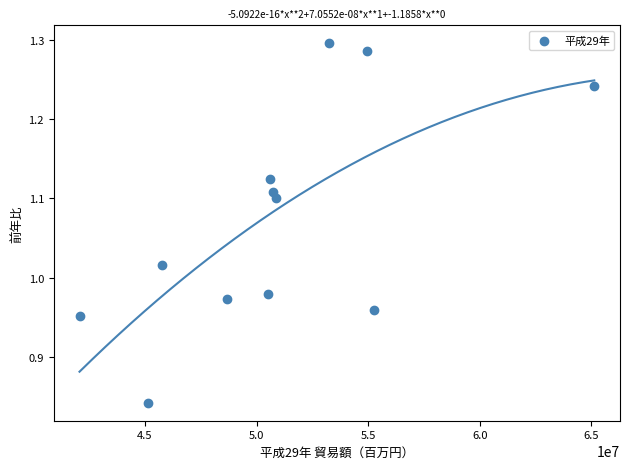

What is the range of X values (max minus min)?

23061547.0